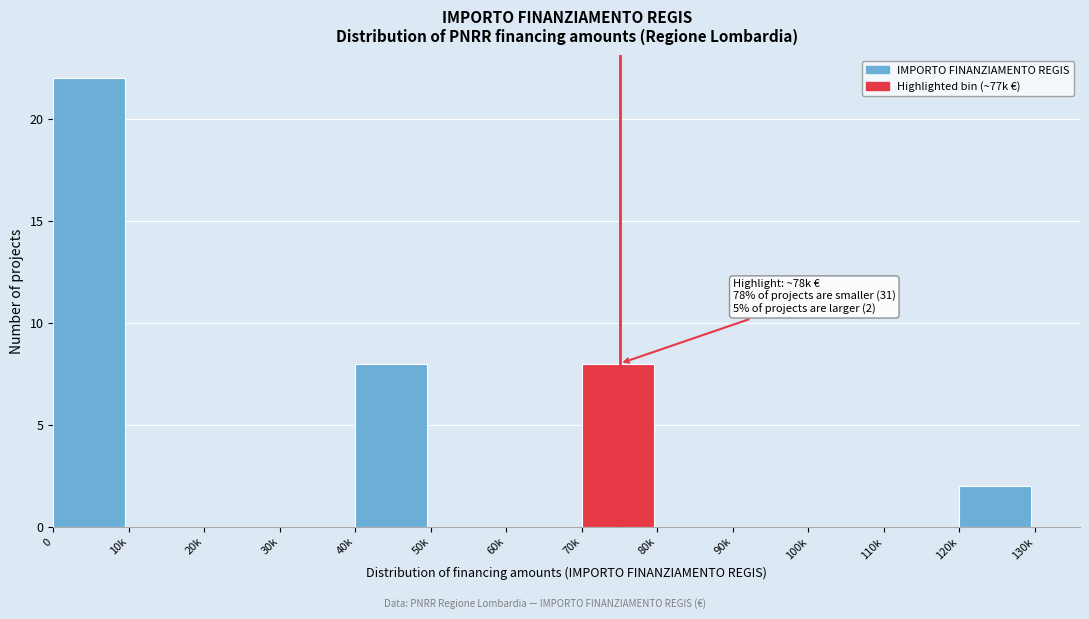

Reading left to right, extract all data points from this chart.

0=22	10k=0	20k=0	30k=0	40k=8	50k=0	60k=0	70k=8	80k=0	90k=0	100k=0	110k=0	120k=2